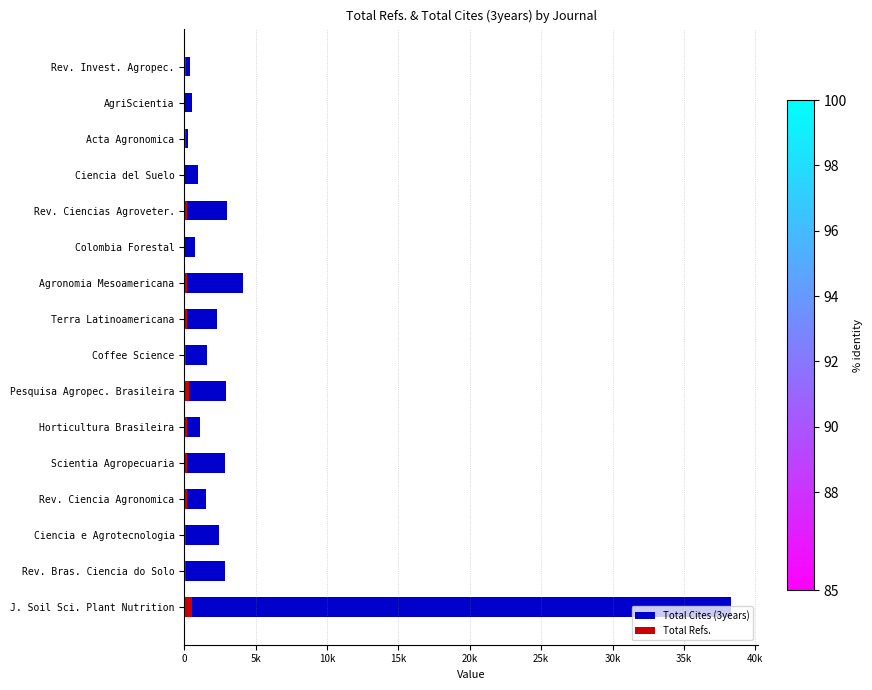

What is the difference between the second highest and second lowest values in the Total Refs. series?

266